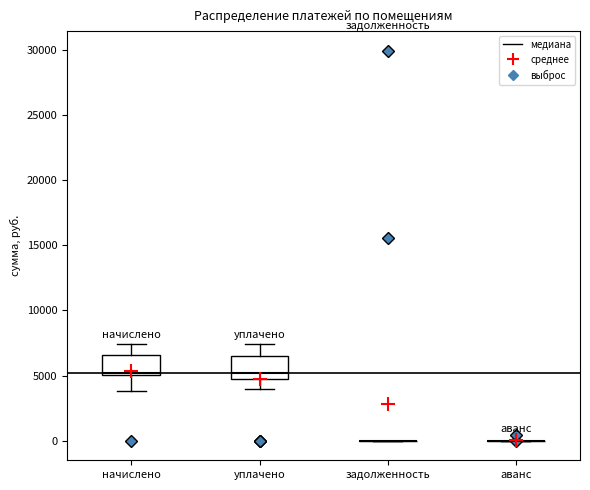

Reading left to right, read every box against the y-axis: the position of its median line, the range the box covers, and the ends of its whiskers. The values are not printed on the chart, so give them approximately, as read against the axis.

начислено: median 5000 (just above the box's lower edge), box 5000 to 6500, whiskers 4000 to 7500
уплачено: median 5000 (just above the box's lower edge), box 5000 to 6500, whiskers 4000 to 7500
задолженность: box collapsed to a line at 0, whiskers 0 to 0
аванс: box collapsed to a line at 0, whiskers 0 to 0